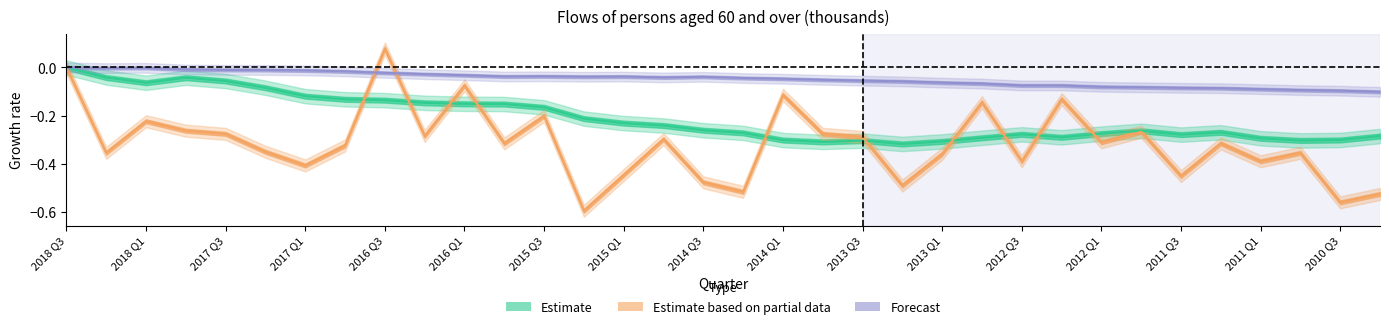

What is the label of the 1st point from the left?

2018 Q3